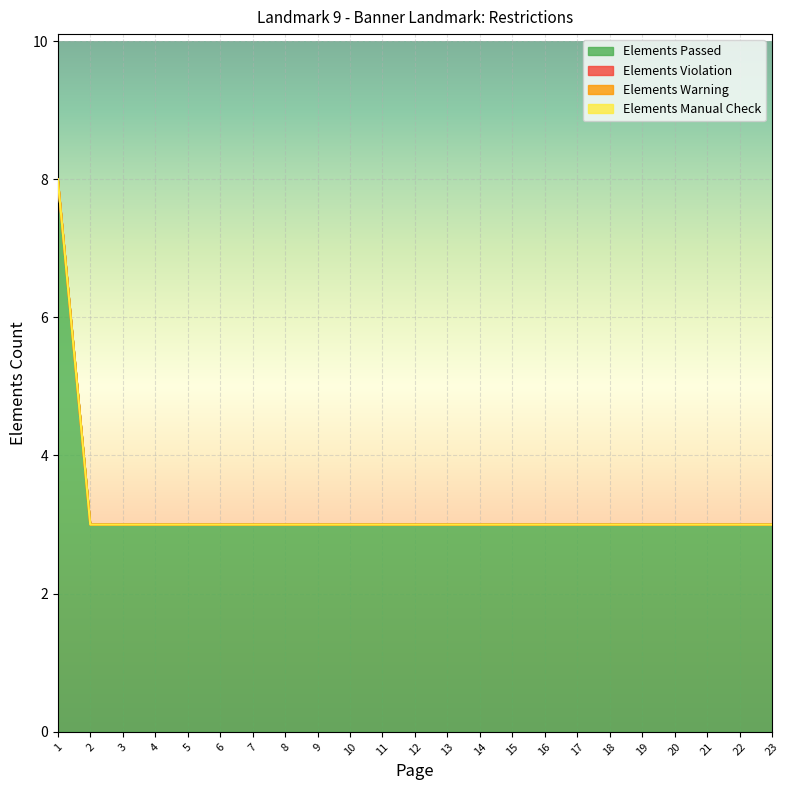

What are all the series names shown in the legend?

Elements Passed, Elements Violation, Elements Warning, Elements Manual Check